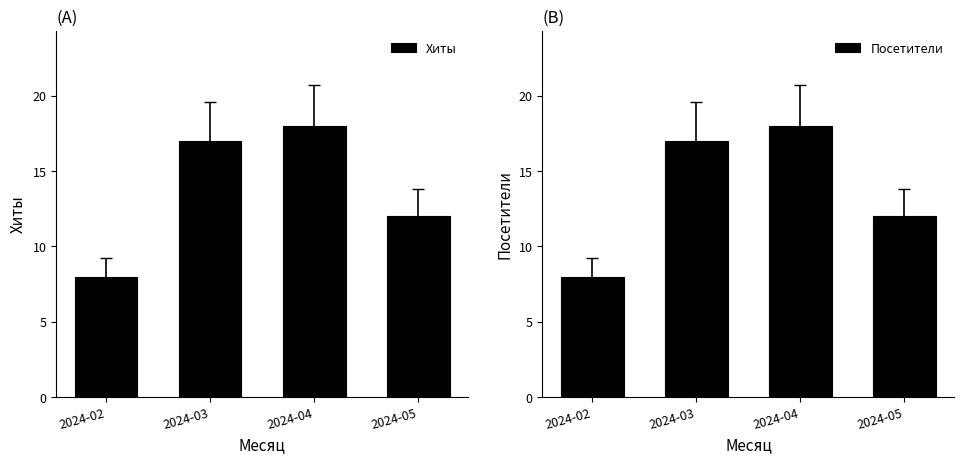

Are the bars horizontal?

No